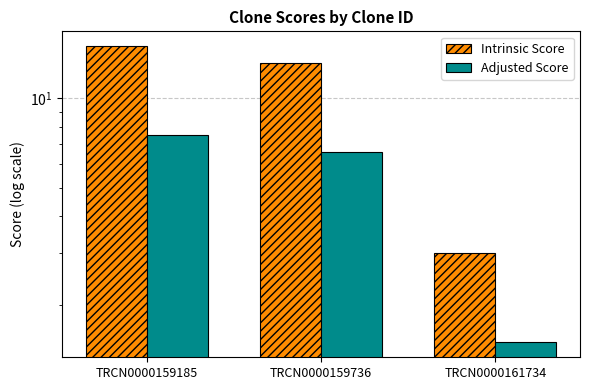

Are the bars grouped side by side (vs. stacked)?

Yes